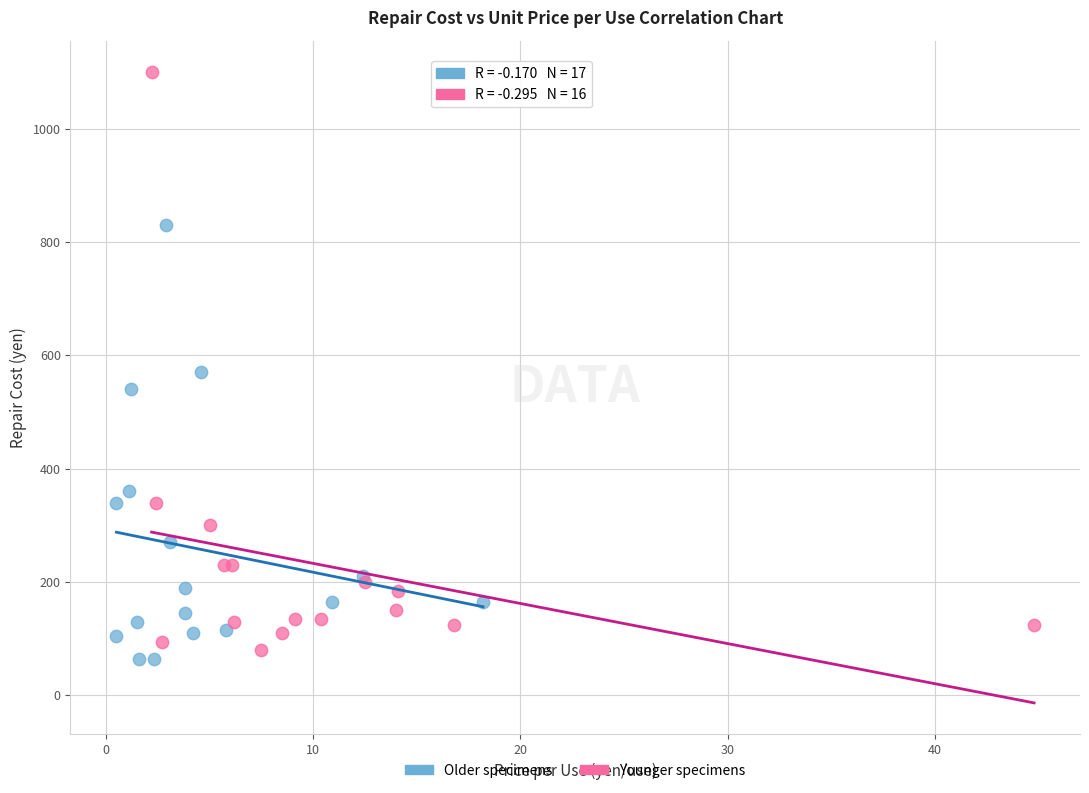

Which series contains the highest Y value?

Younger specimens